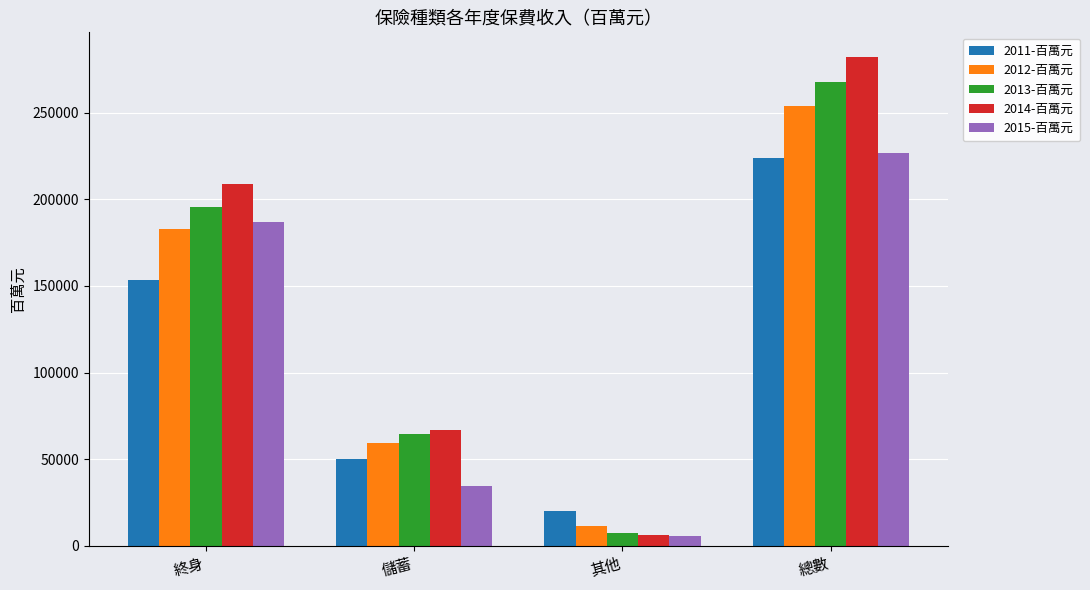

How many values in the 2011-百萬元 series are below 153325?

2